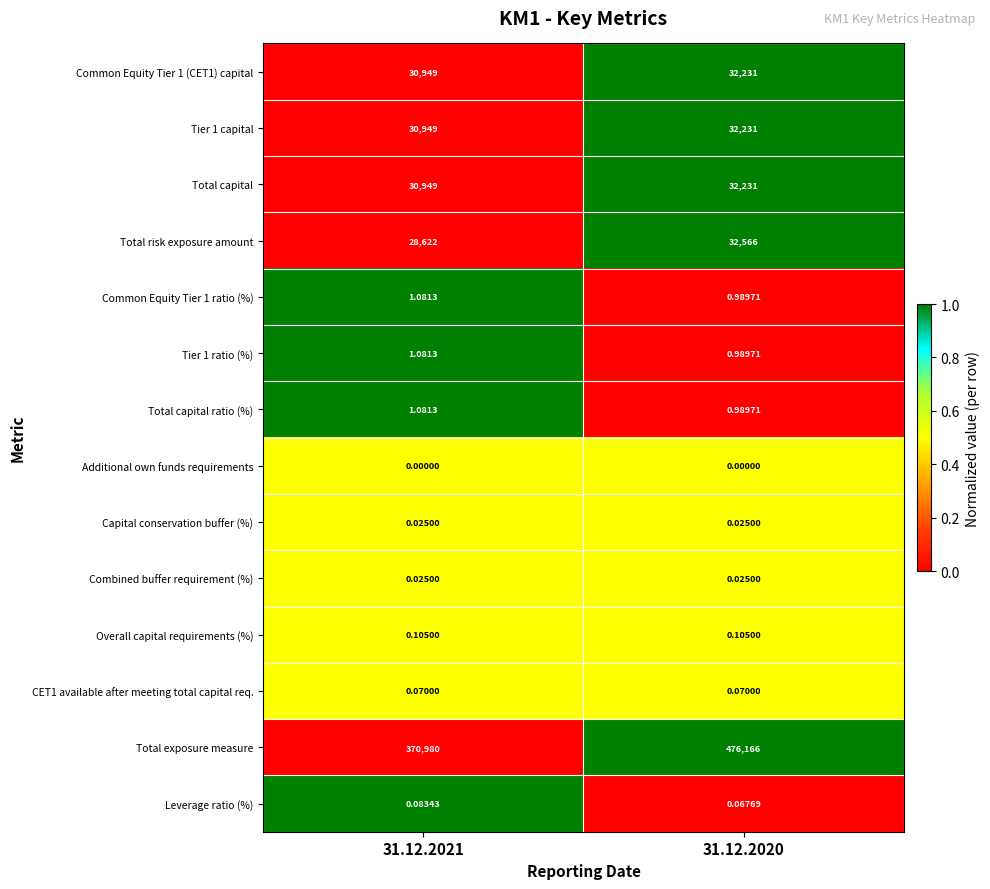

Between 31.12.2021 and 31.12.2020, which series saw the biggest shift?

Total exposure measure